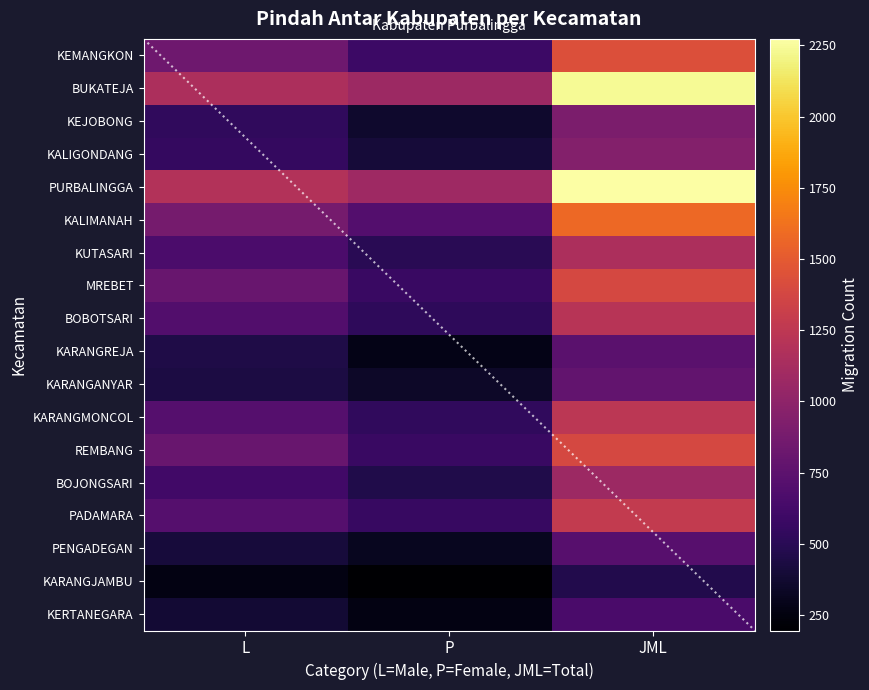

What is the total value across all series at L?

12113